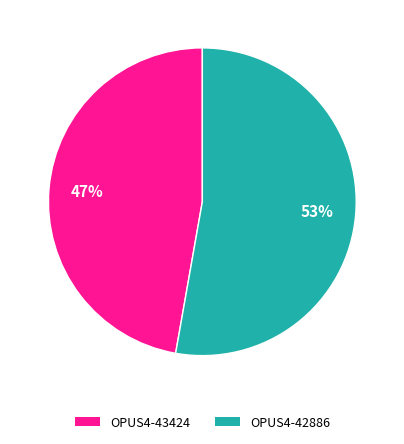

Is OPUS4-42886 the majority of the pie?

Yes